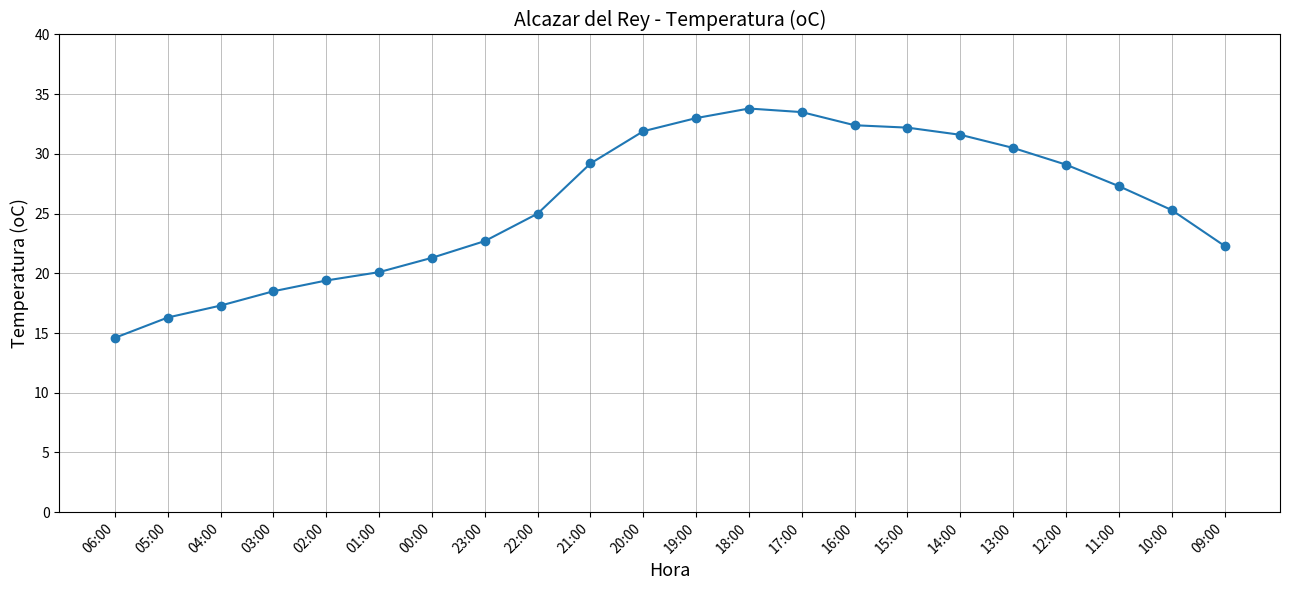

How many series are shown in this chart?

1